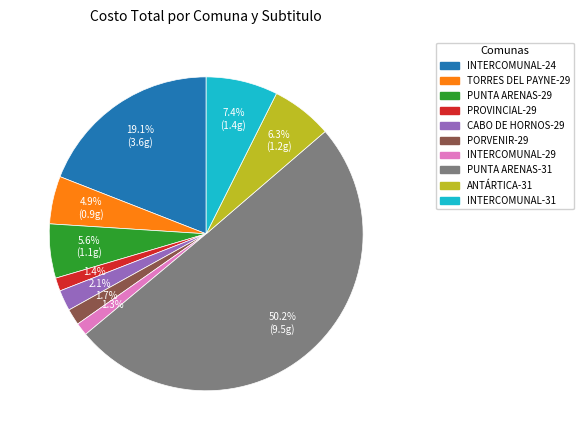

True or false: PORVENIR-29 accounts for 2% of the total.

True